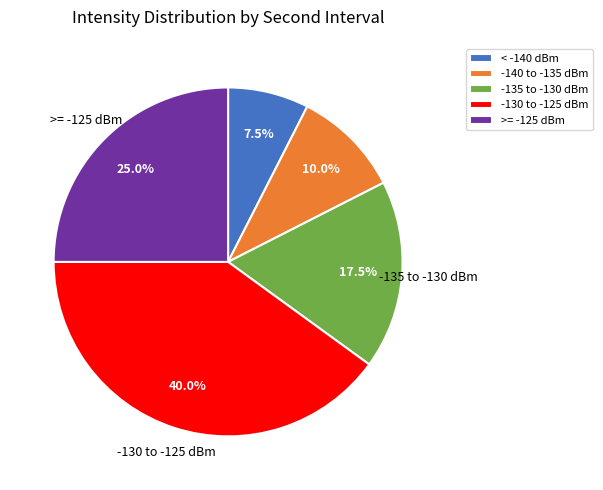

Is there a majority slice in this chart?

No